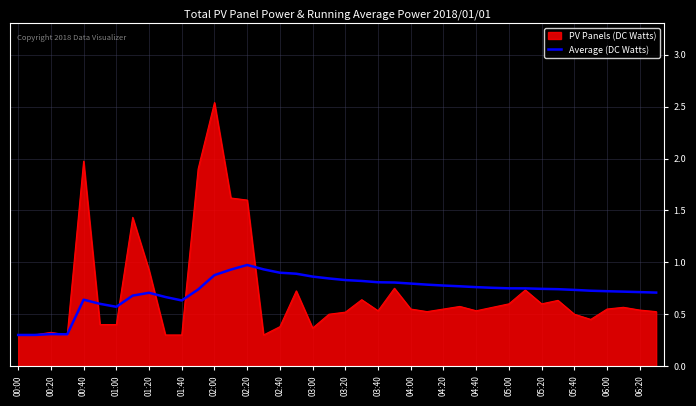

Rank the series by their maximum value, from lowest to highest.

Average (DC Watts), PV Panels (DC Watts)